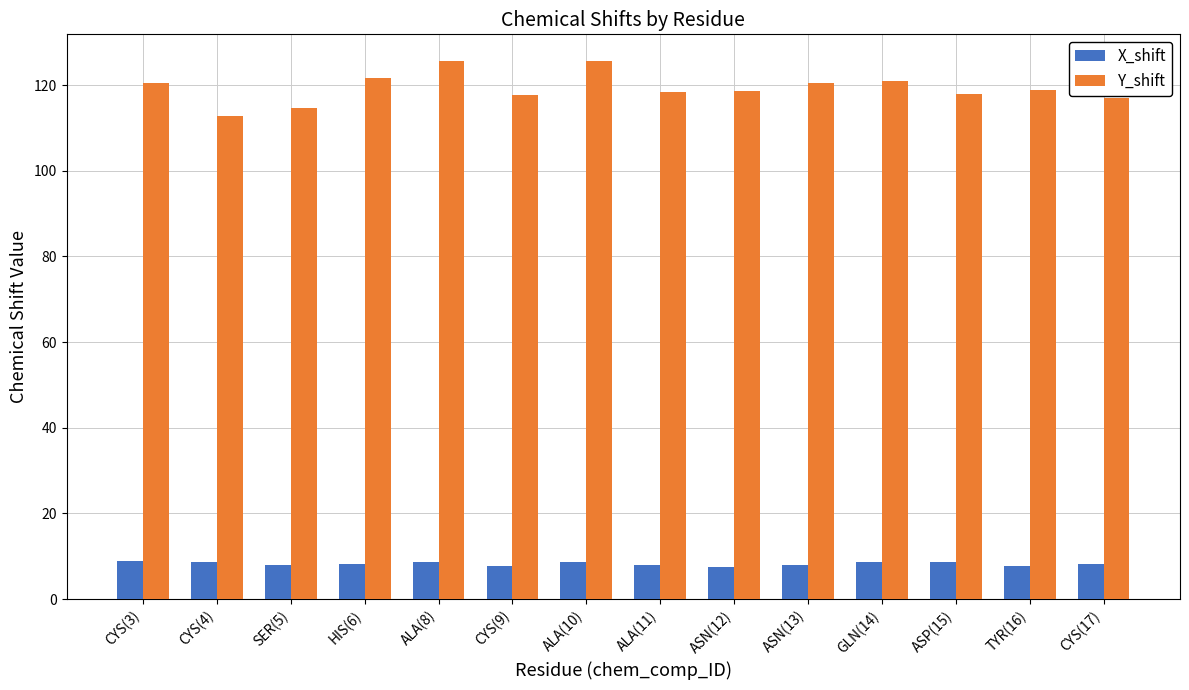

What is the value of the Y_shift bar at the 3rd from the left?

114.7